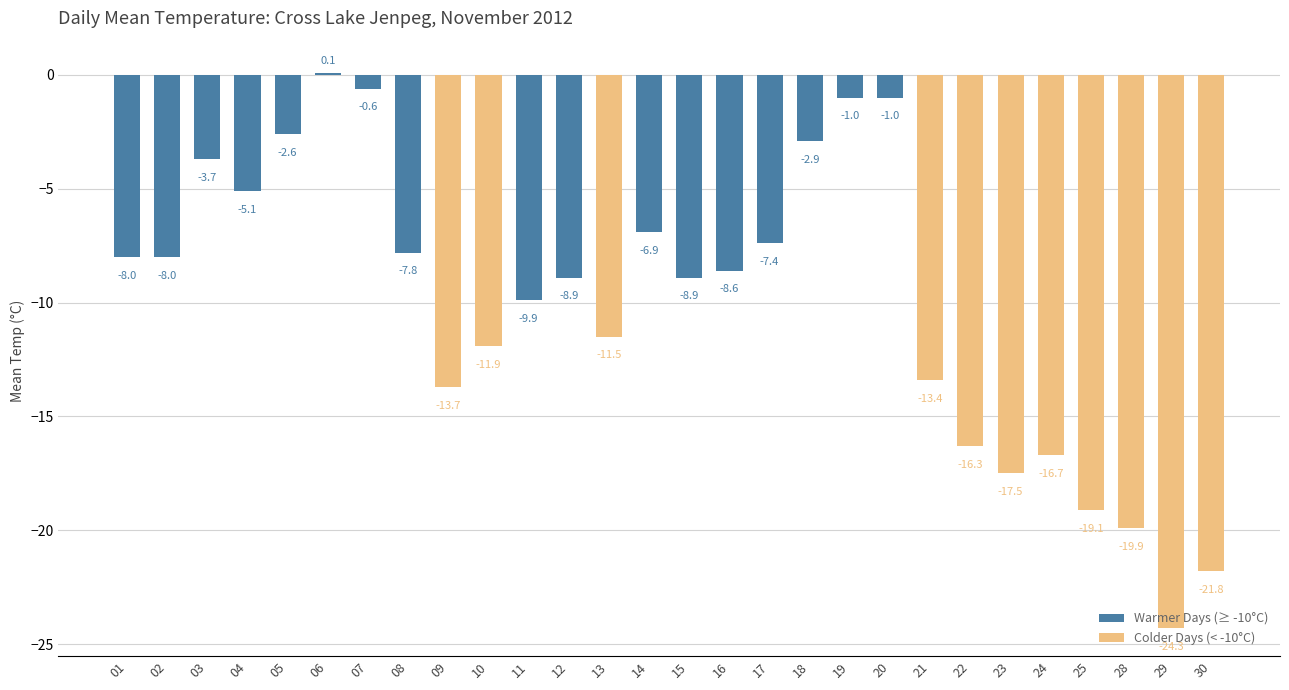

Does the chart contain any negative values?

Yes